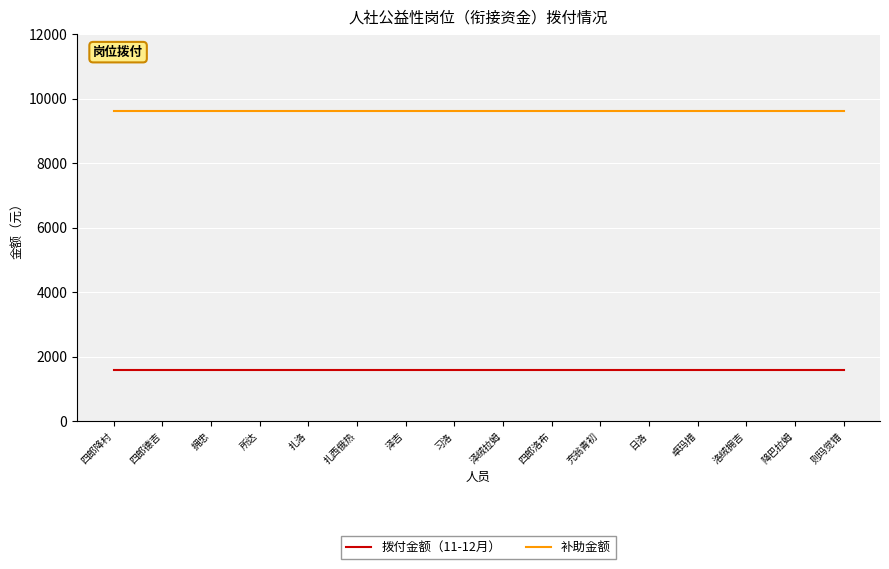

What are all the series names shown in the legend?

拨付金额（11-12月）, 补助金额